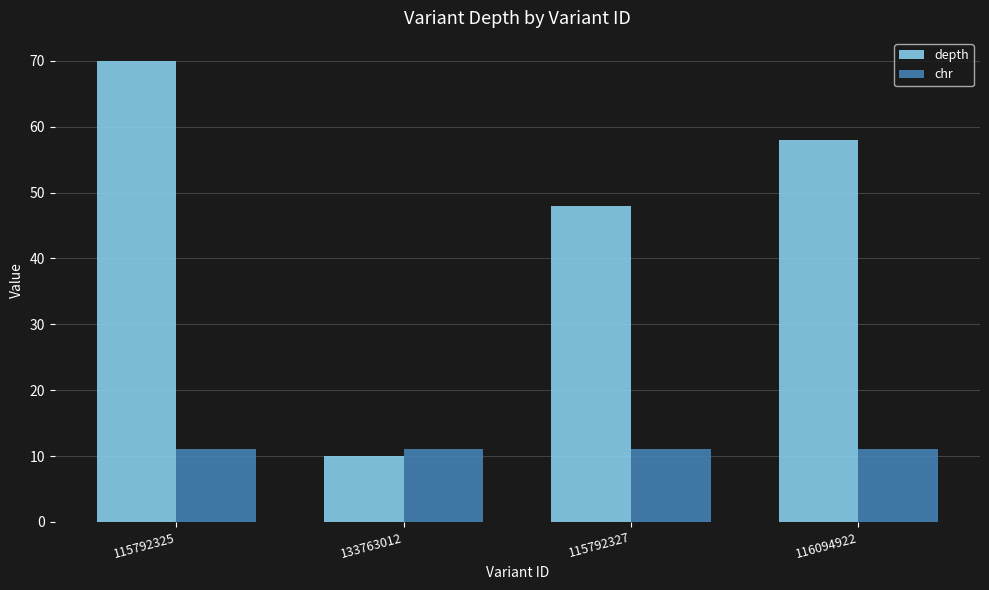

Which series has the largest total across all categories?

depth